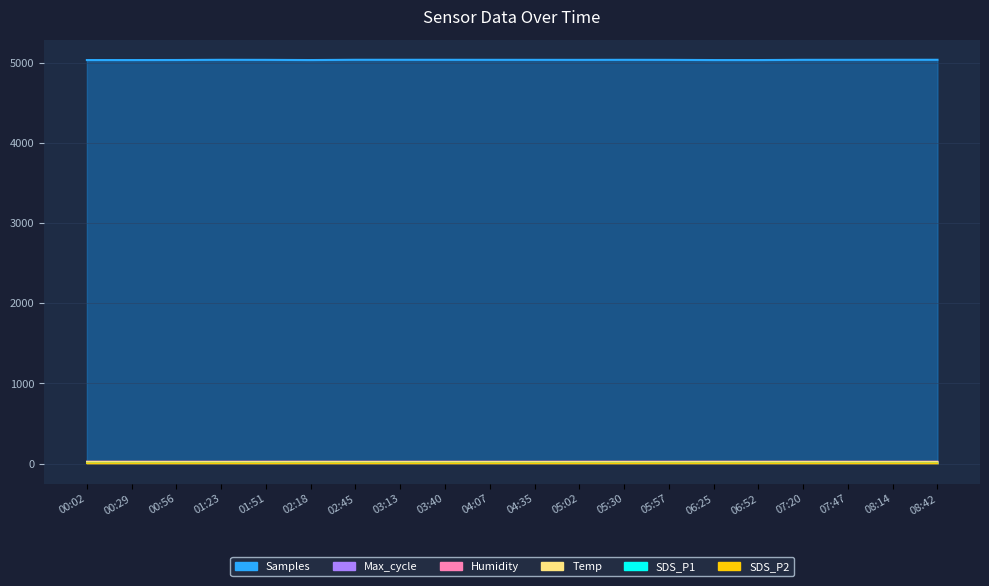

The value of SDS_P1 at 00:56 is 6.7. True or false?

True